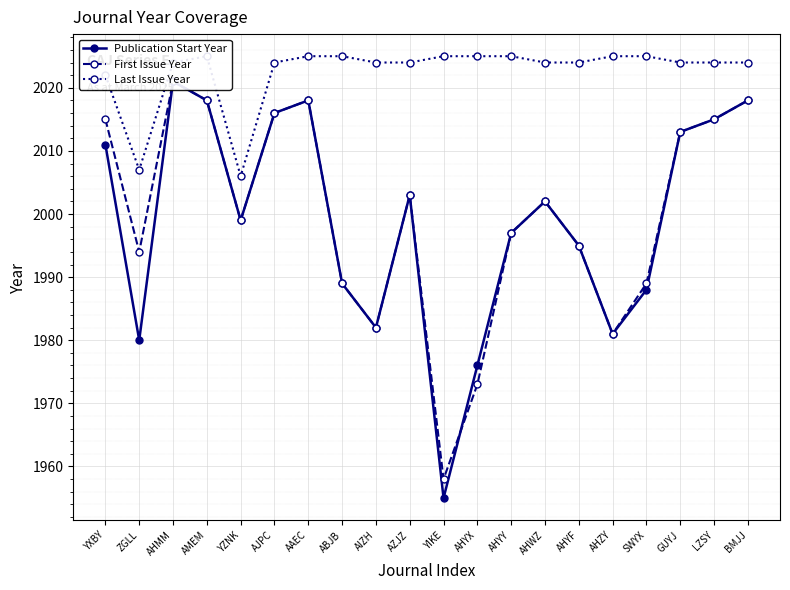

What is the maximum value shown in the chart?

2025